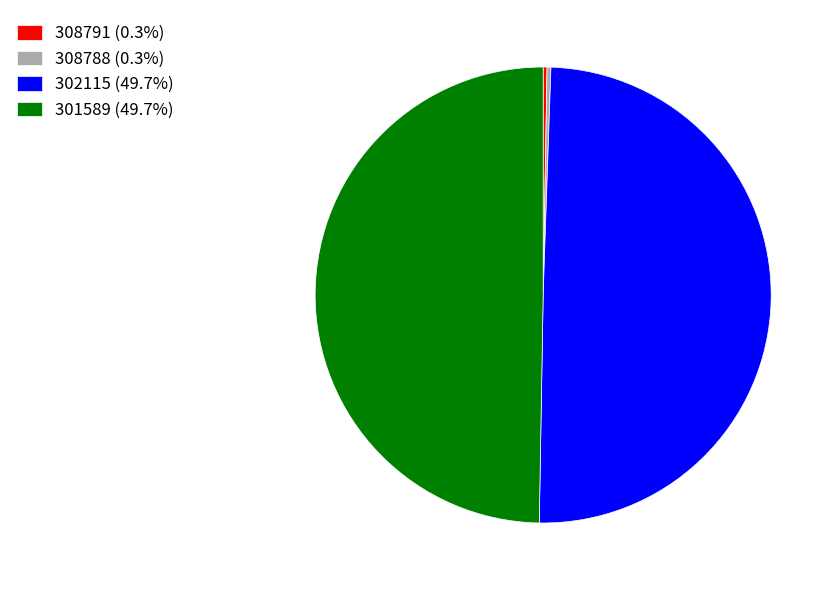

Is there any slice that represents more than half of the pie?

No